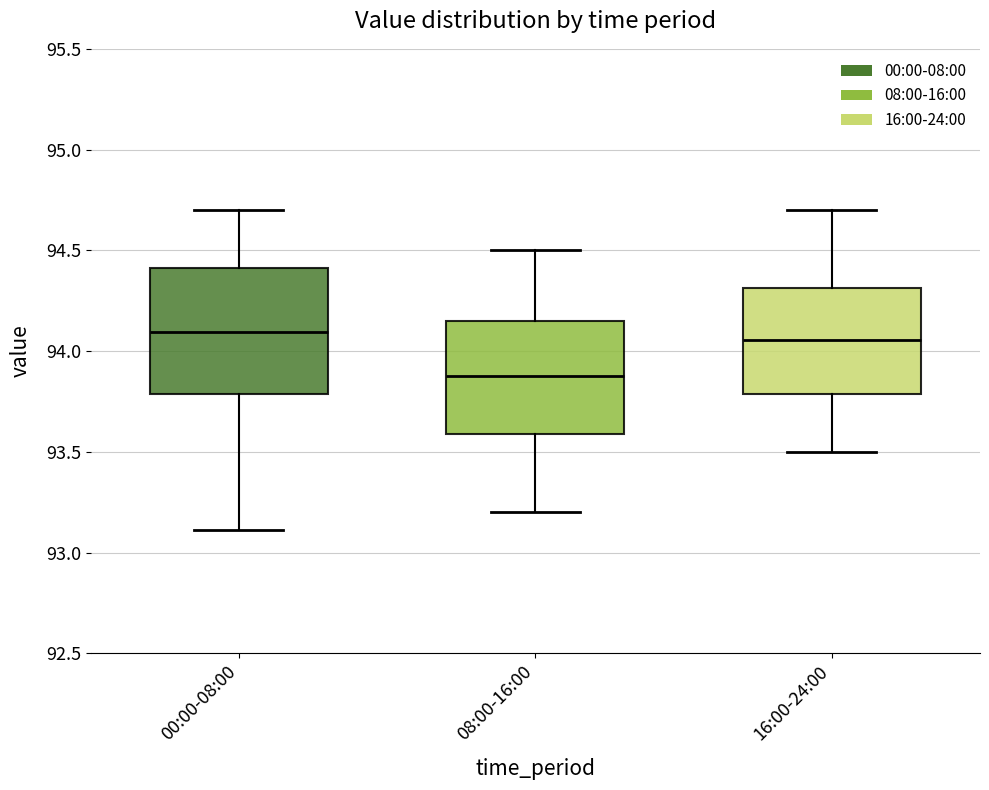

Reading left to right, transcribe this box plot: for each box, give where its median line is, the range the box spans, and where its two whiskers end, as read against the y-axis. The values are not printed on the chart, so give them approximately, as read against the axis.

00:00-08:00: median 94.10, box 93.80 to 94.40, whiskers 93.10 to 94.70
08:00-16:00: median 93.90, box 93.60 to 94.15, whiskers 93.20 to 94.50
16:00-24:00: median 94.05, box 93.80 to 94.30, whiskers 93.50 to 94.70